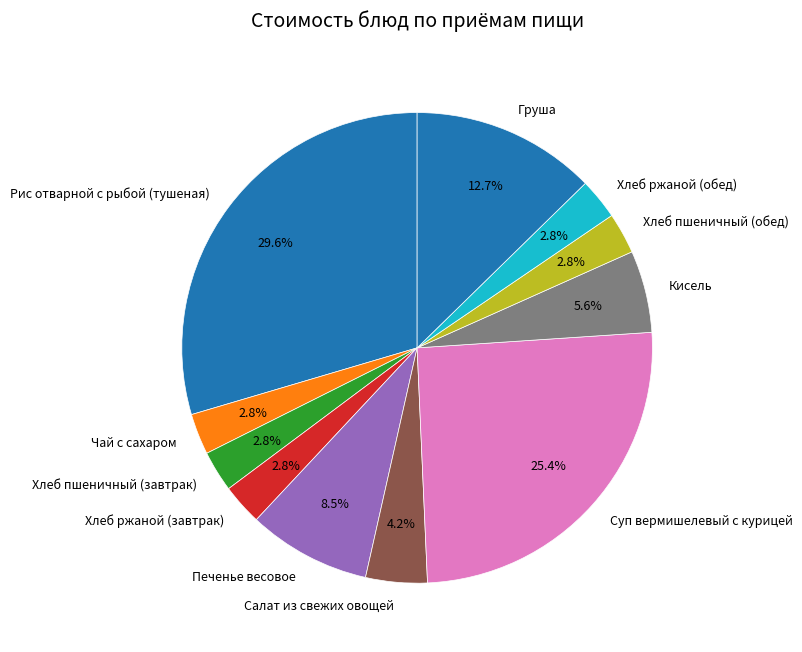

Between Кисель and Хлеб пшеничный (обед), which is larger?

Кисель